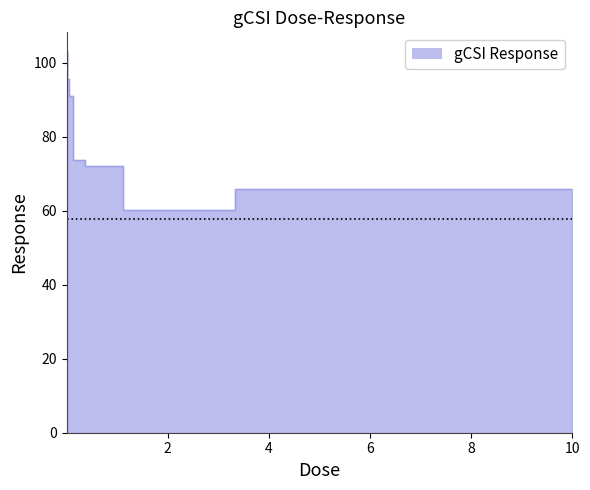

At which label does the data first exceed 73?

0.001528